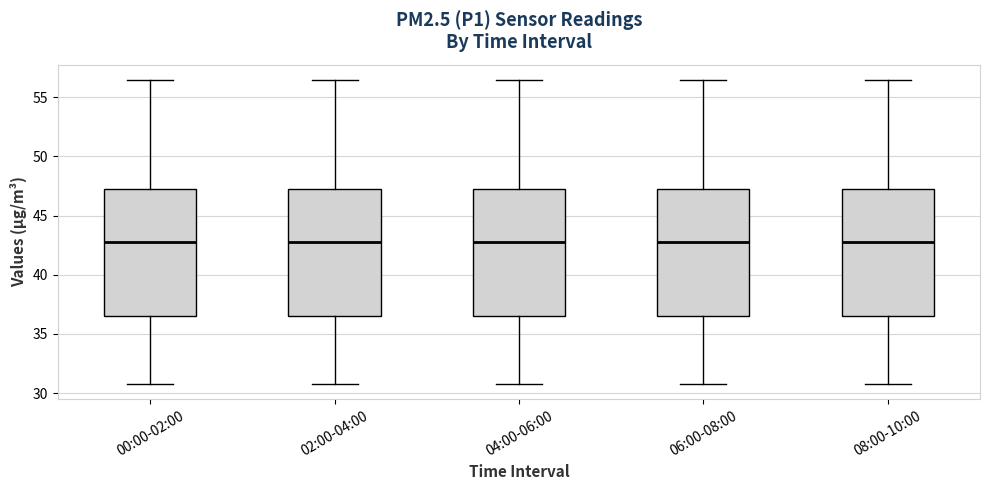

Where does the median line of the box for 08:00-10:00 sit on the y-axis? The values are not printed on the chart, so give them approximately, as read against the axis.

43.0